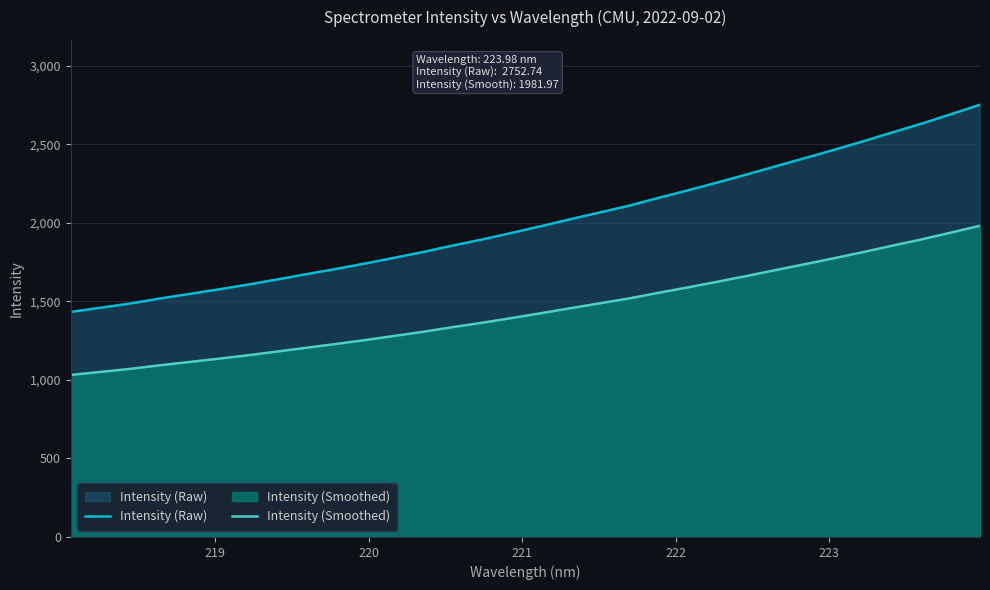

True or false: Intensity (Raw) and Intensity (Smoothed) intersect in this chart.

False